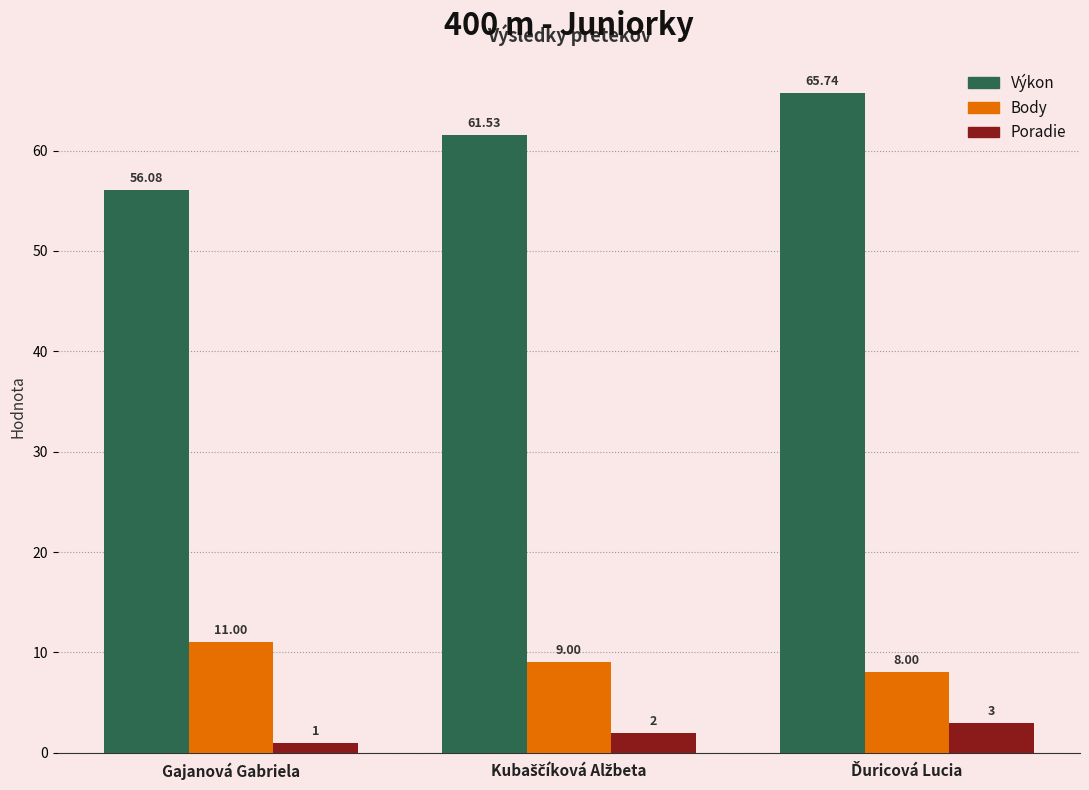

Which series has the widest spread of values?

Výkon